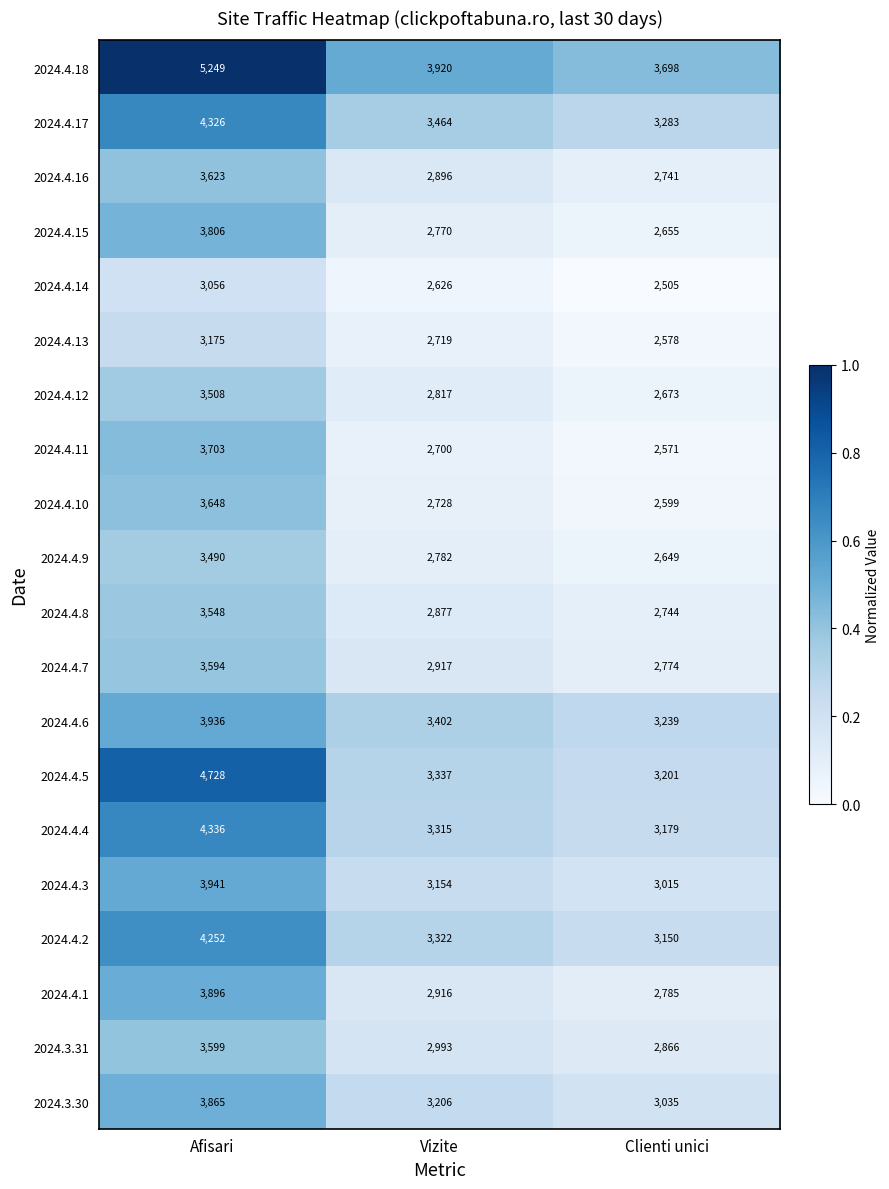

At Vizite, list the series in order from largest to smallest.

2024.4.18, 2024.4.17, 2024.4.6, 2024.4.5, 2024.4.2, 2024.4.4, 2024.3.30, 2024.4.3, 2024.3.31, 2024.4.7, 2024.4.1, 2024.4.16, 2024.4.8, 2024.4.12, 2024.4.9, 2024.4.15, 2024.4.10, 2024.4.13, 2024.4.11, 2024.4.14